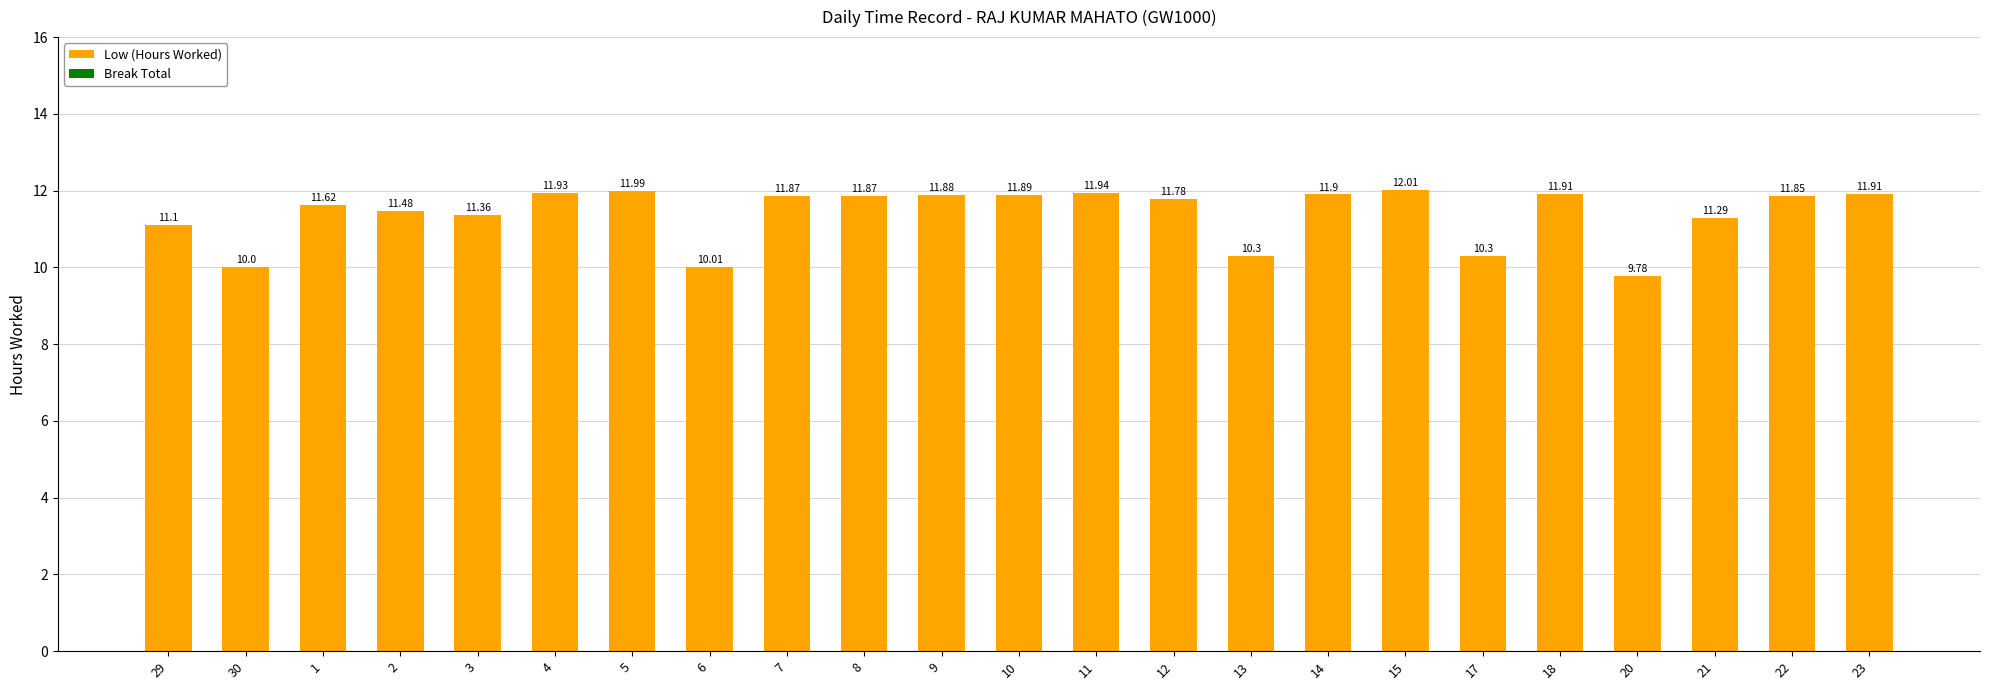

What is the difference between the maximum and second lowest values?

2.0